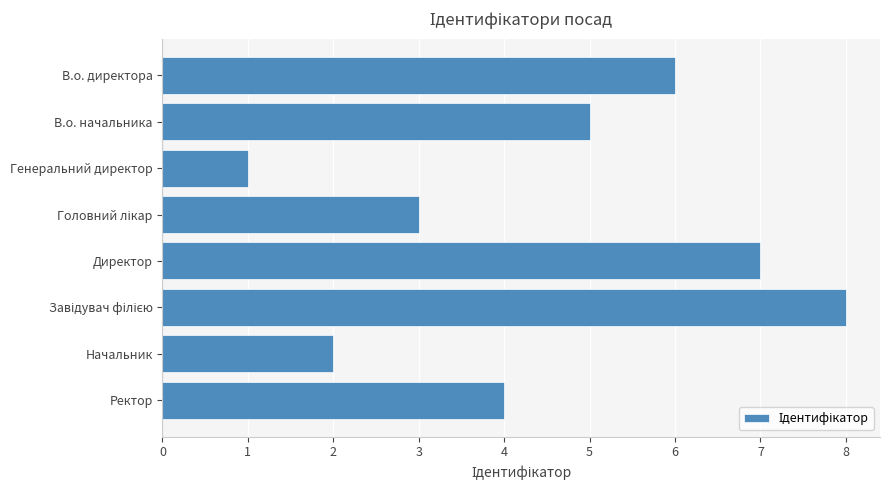

What is the difference between the maximum and minimum values?

7